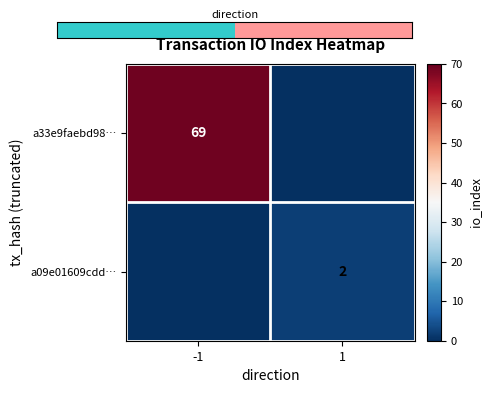

The value of a33e9faebd98… at -1 is 116. True or false?

False